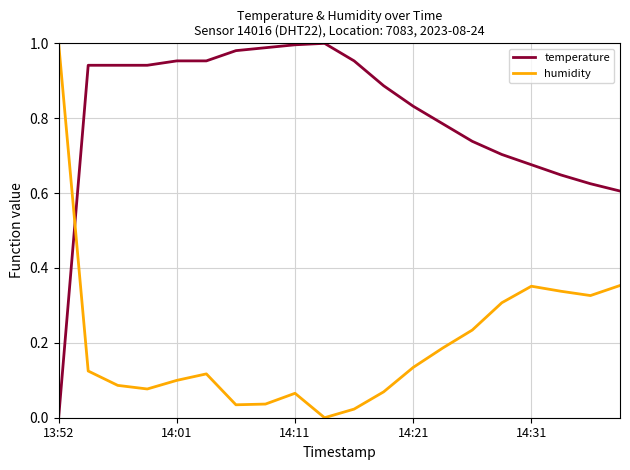

List the series in order of their overall mean, lowest first.

humidity, temperature